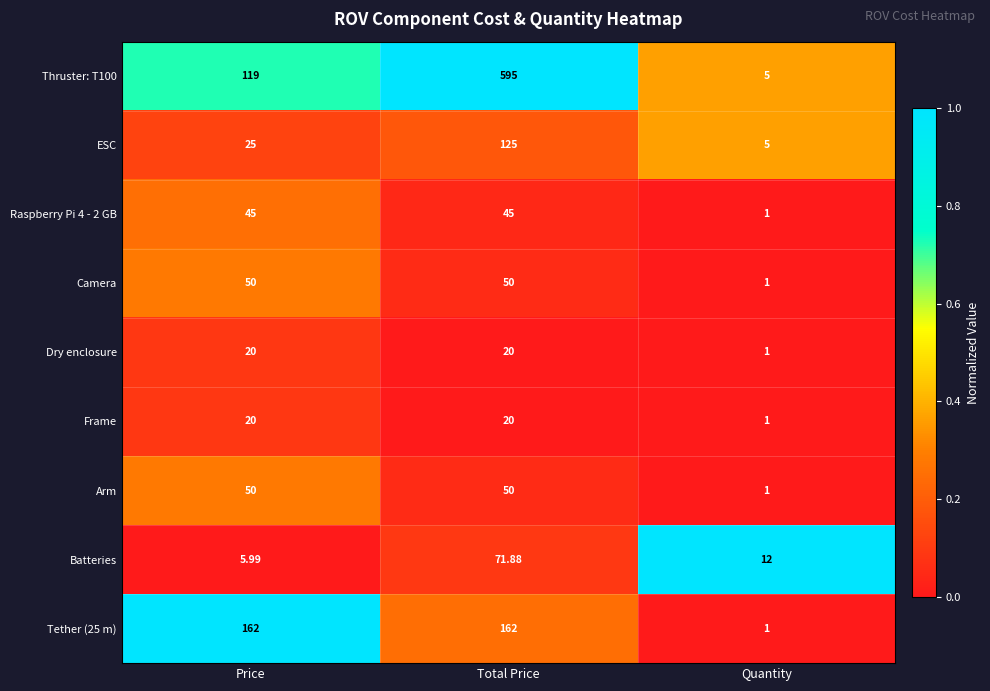

At which label does Dry enclosure reach its minimum?

Quantity